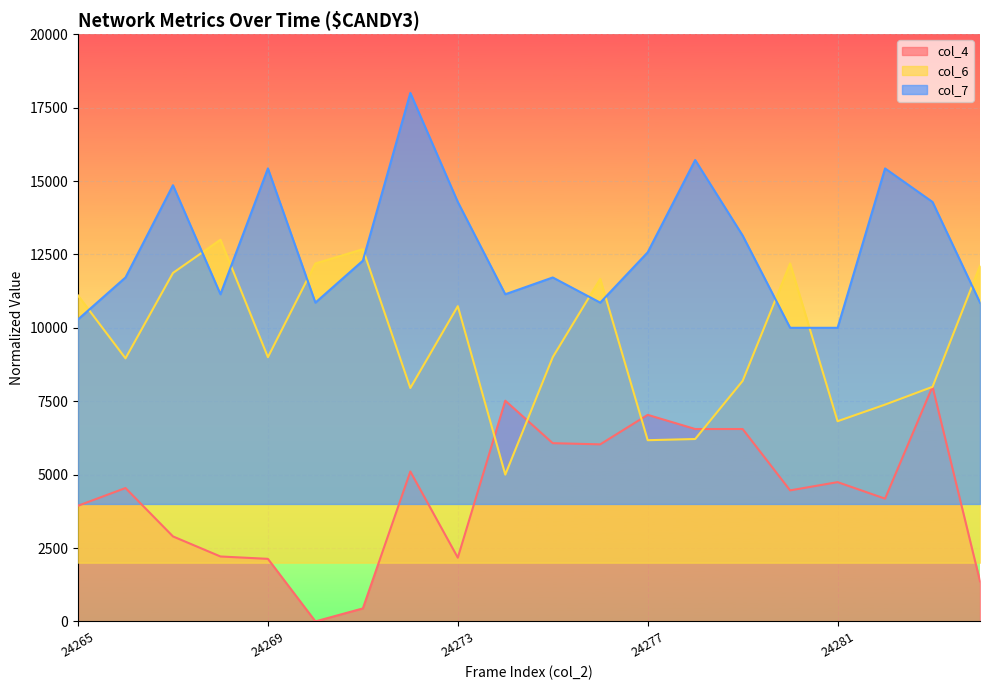

True or false: col_4 and col_7 intersect in this chart.

False